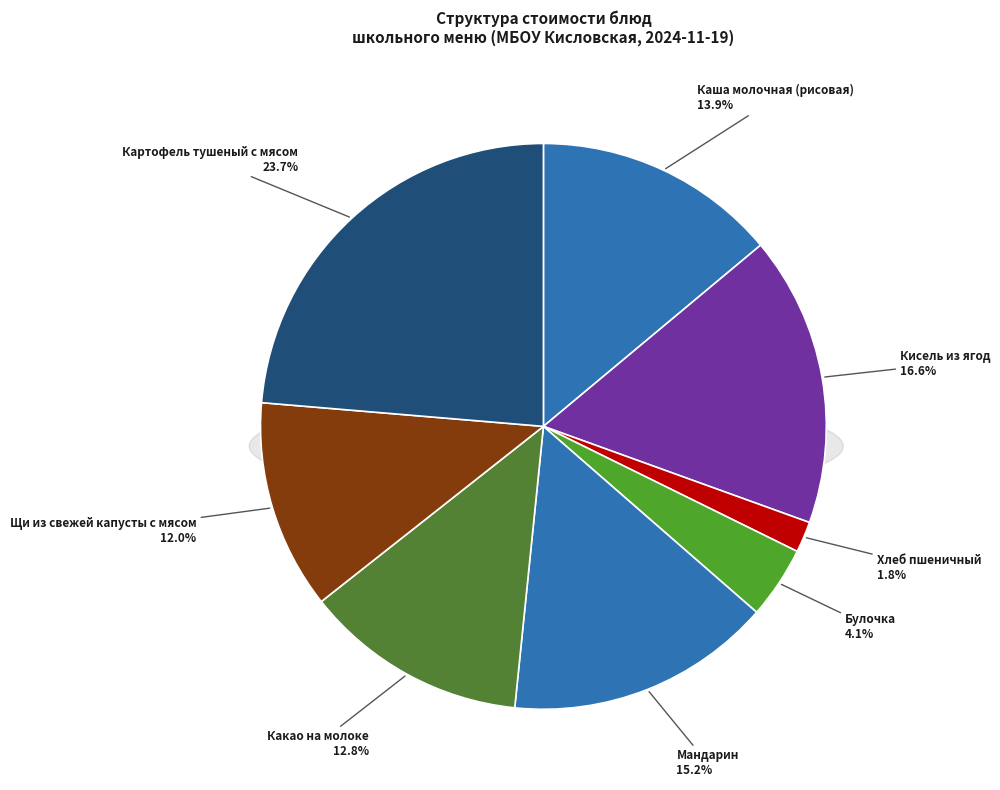

Which slice is the smallest?

Хлеб пшеничный